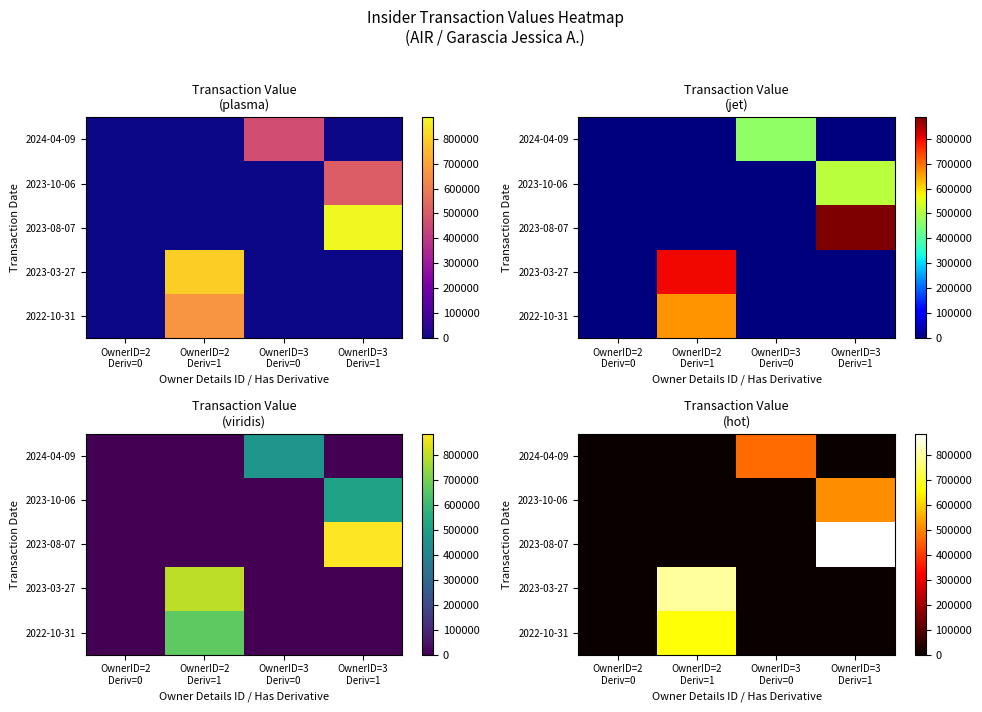

True or false: 2023-08-07 has a value of -354403 at OwnerID=3 Deriv=0.

False